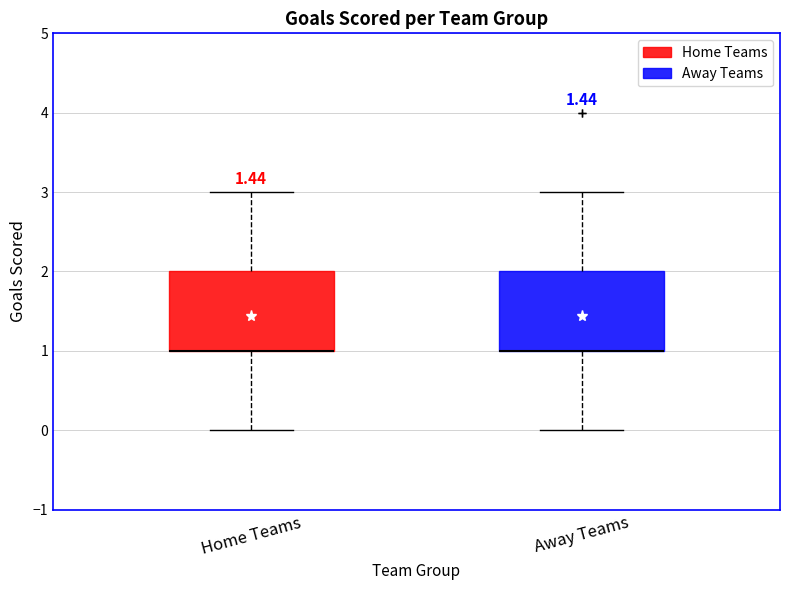

Reading left to right, transcribe this box plot: for each box, give where its median line is, the range the box spans, and where its two whiskers end, as read against the y-axis. The values are not printed on the chart, so give them approximately, as read against the axis.

Home Teams: median 1 (drawn on the box's lower edge), box 1 to 2, whiskers 0 to 3
Away Teams: median 1 (drawn on the box's lower edge), box 1 to 2, whiskers 0 to 3